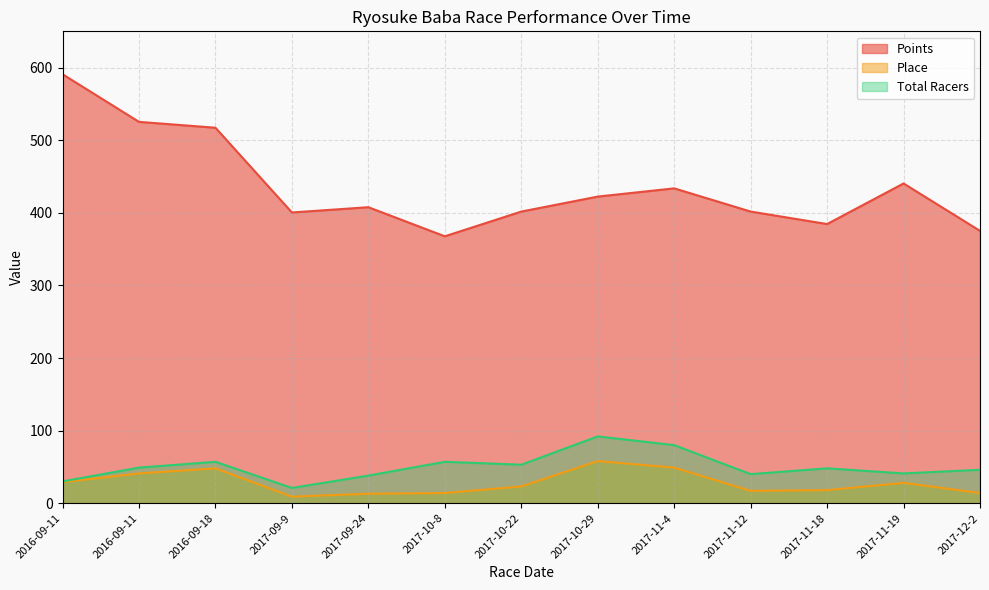

What are all the series names shown in the legend?

Points, Place, Total Racers